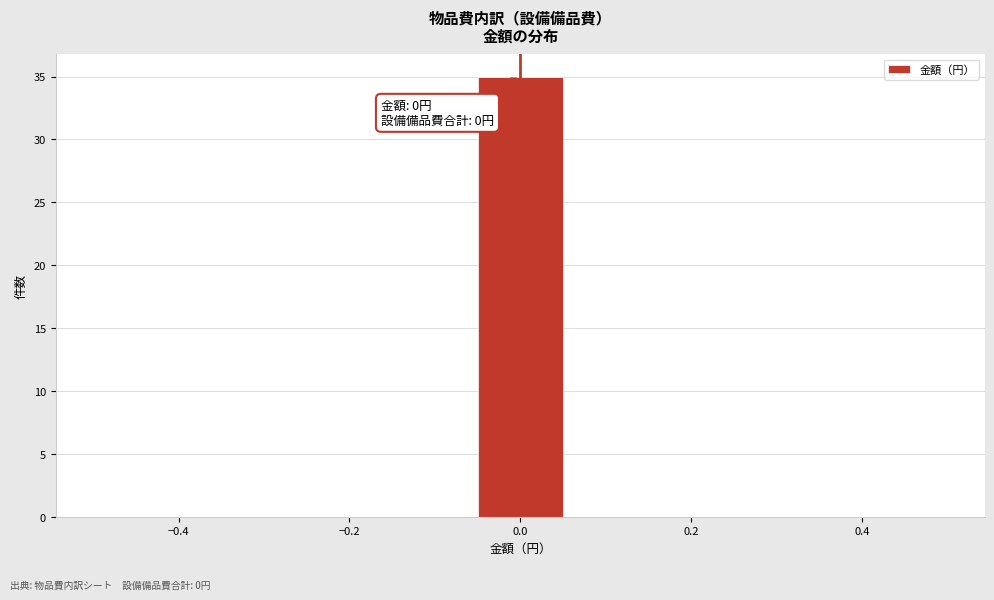

Which range on the x-axis has the tallest bar?

-0.06 to 0.06